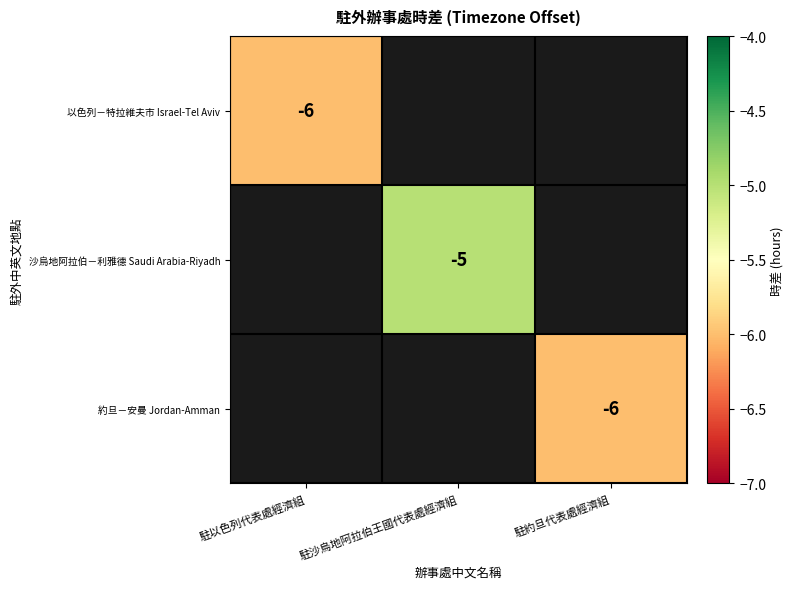

Is the value of 以色列－特拉維夫市 Israel-Tel Aviv at 駐沙烏地阿拉伯王國代表處經濟組 greater than the value of 約旦－安曼 Jordan-Amman at 駐以色列代表處經濟組?

No